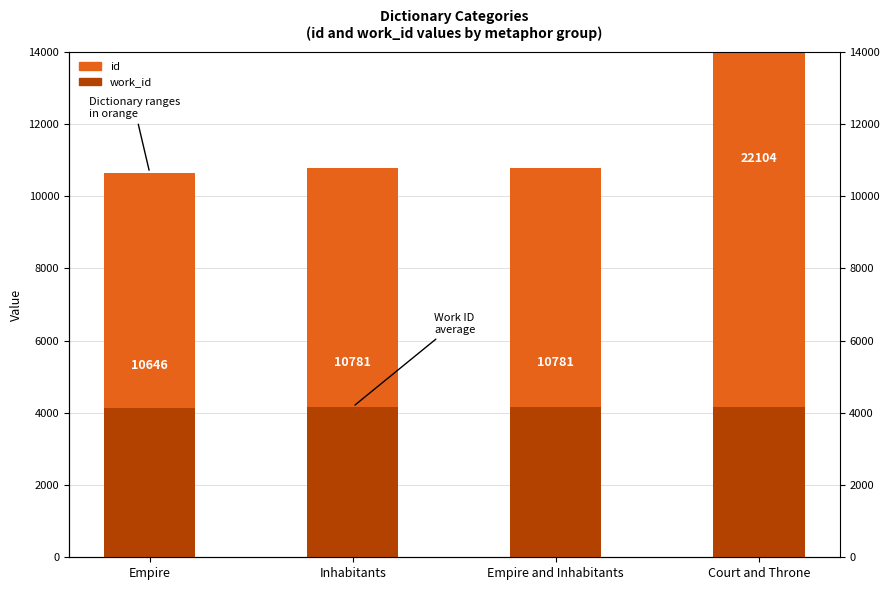

How many bars are there in total?

8